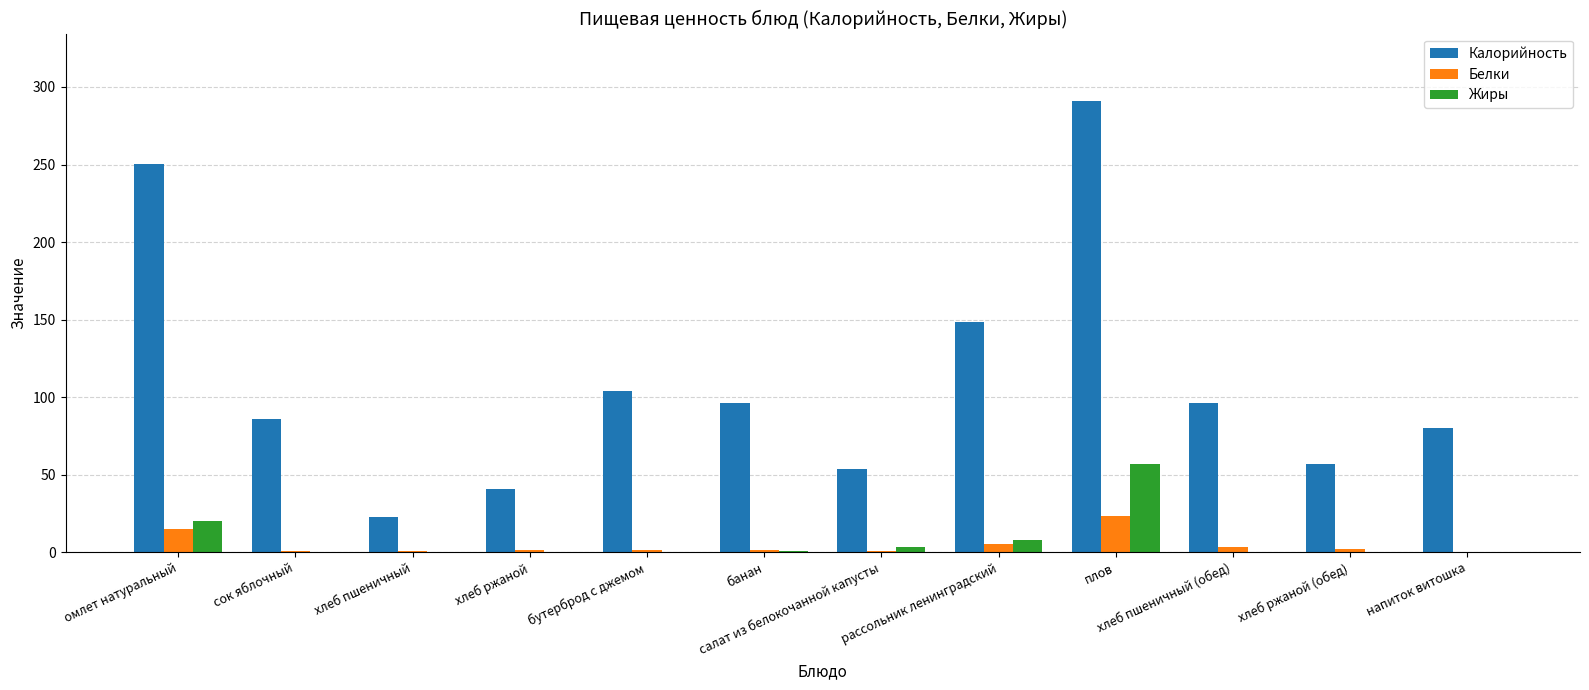

Which series changed the most between хлеб ржаной and плов?

Калорийность